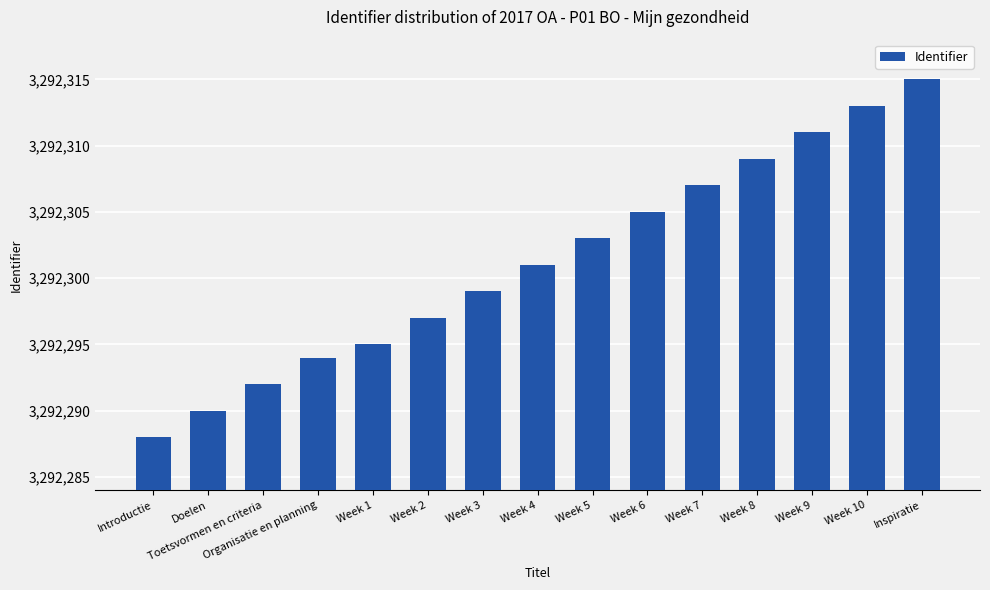

At which label is the value closest to 3292301?

Week 4